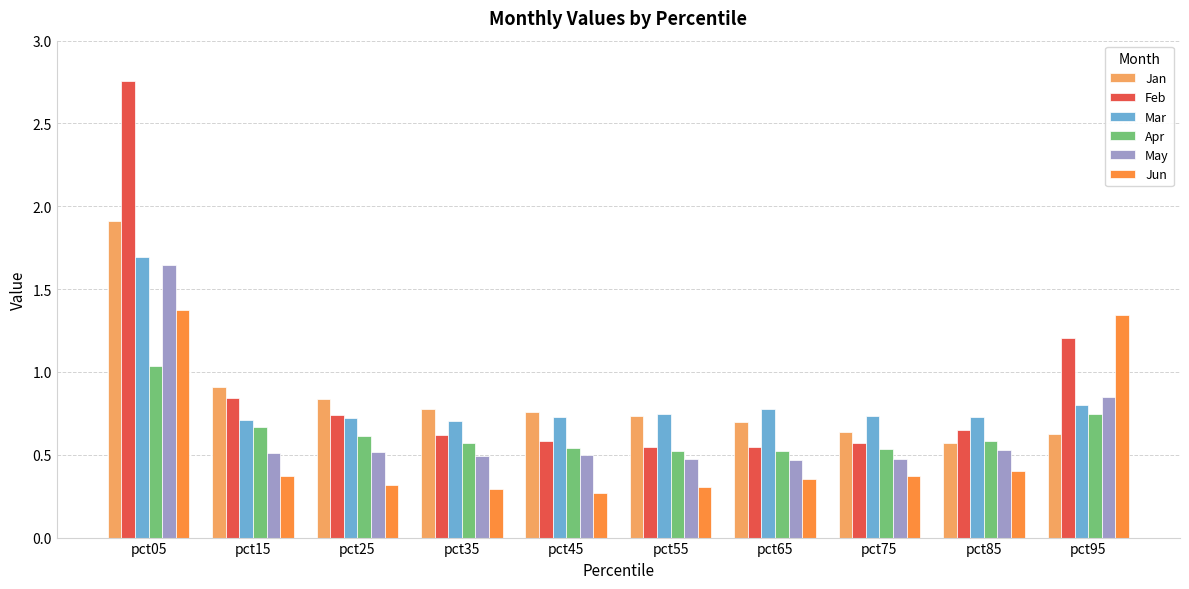

At how many categories does at least one series exceed 2?

1